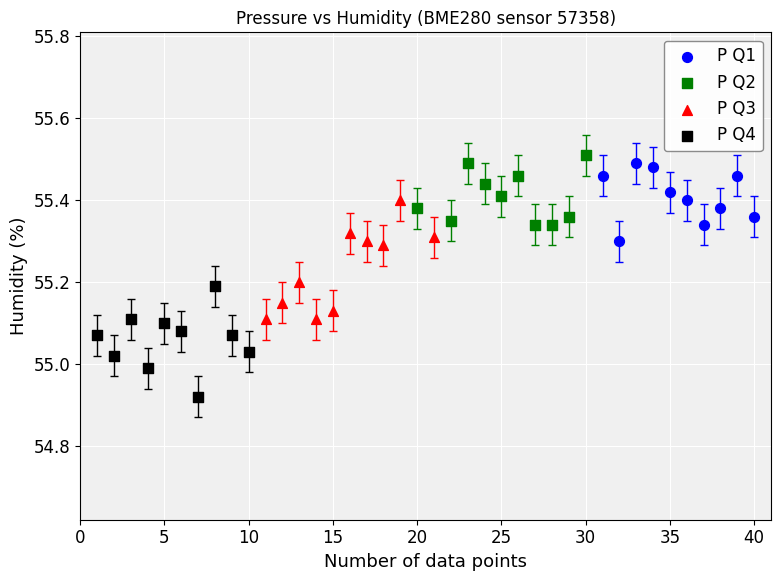

Which series contains the lowest Y value?

P Q4